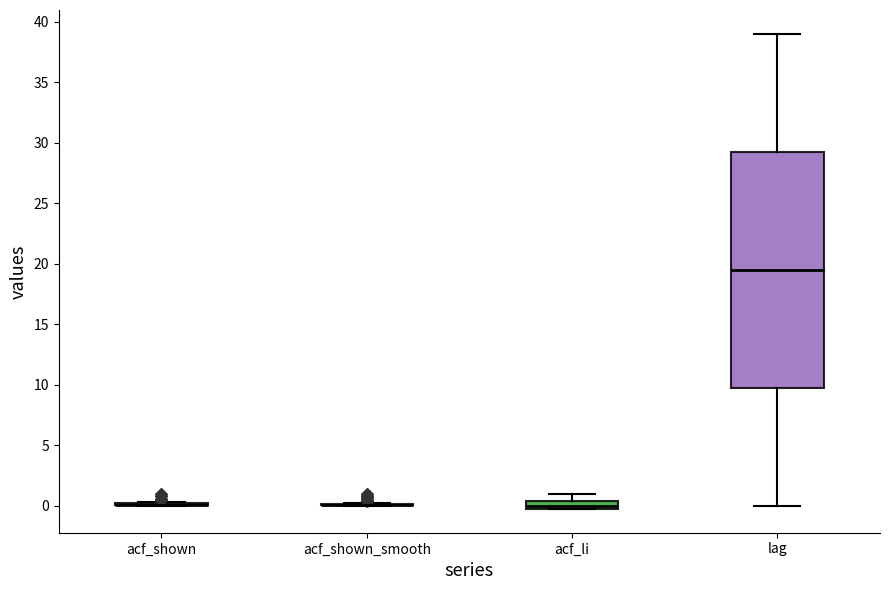

Where is the upper edge of the box for acf_li on the y-axis? The values are not printed on the chart, so give them approximately, as read against the axis.

0.5